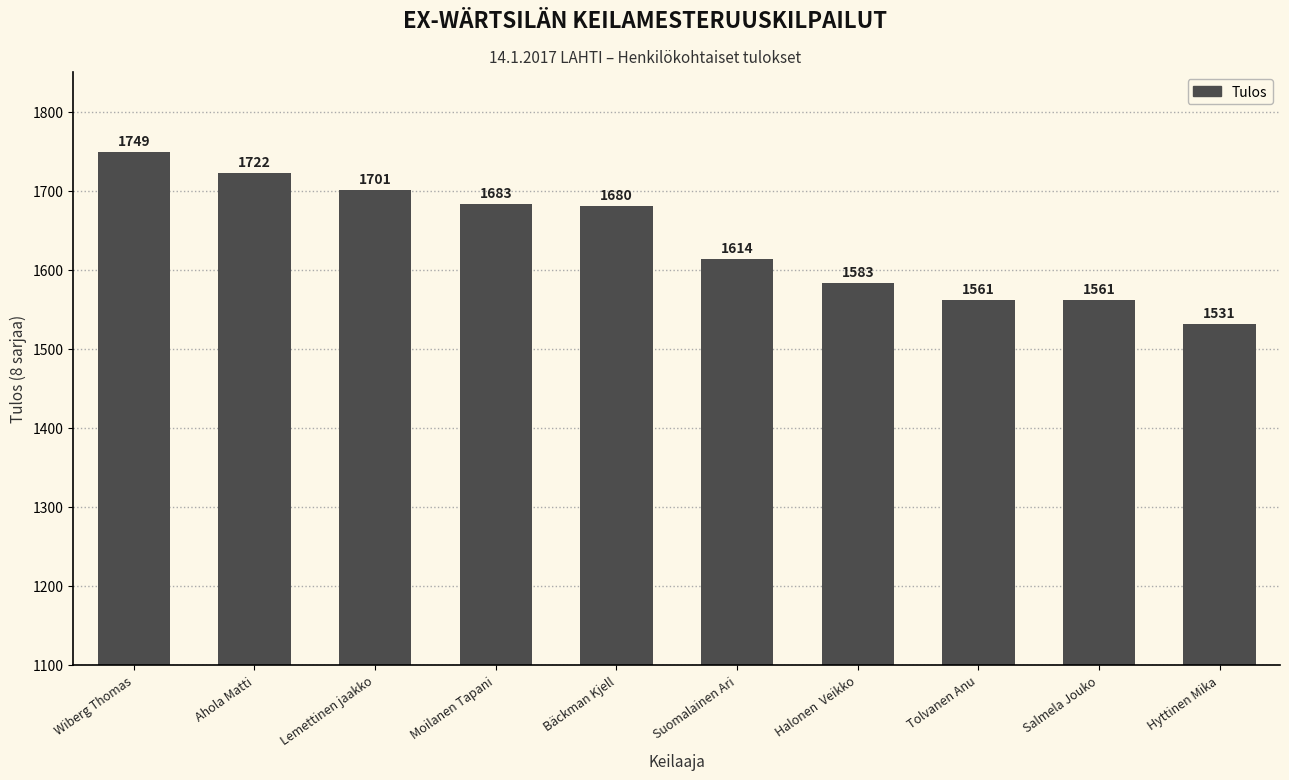

Read the value at Wiberg Thomas, to the nearest 50.

1750